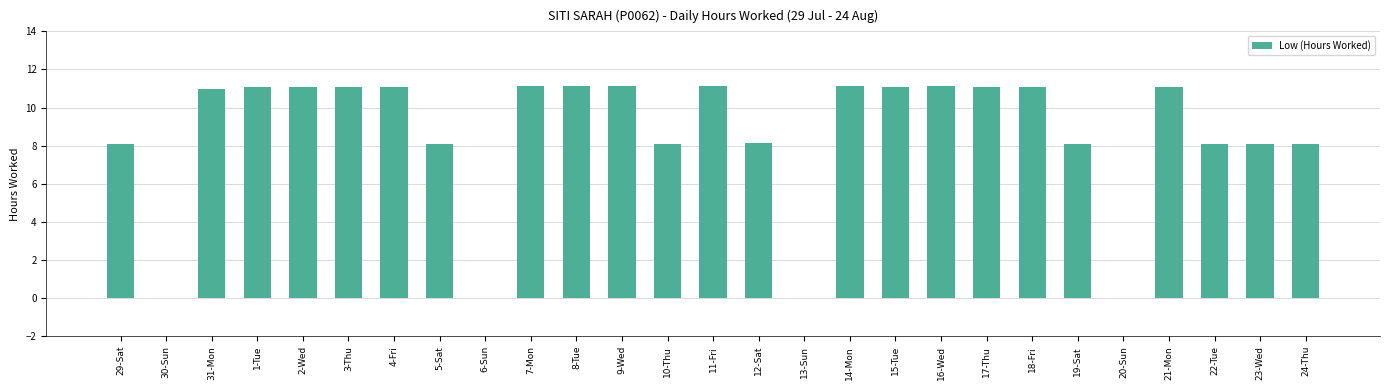

What is the sum of all values?

231.2